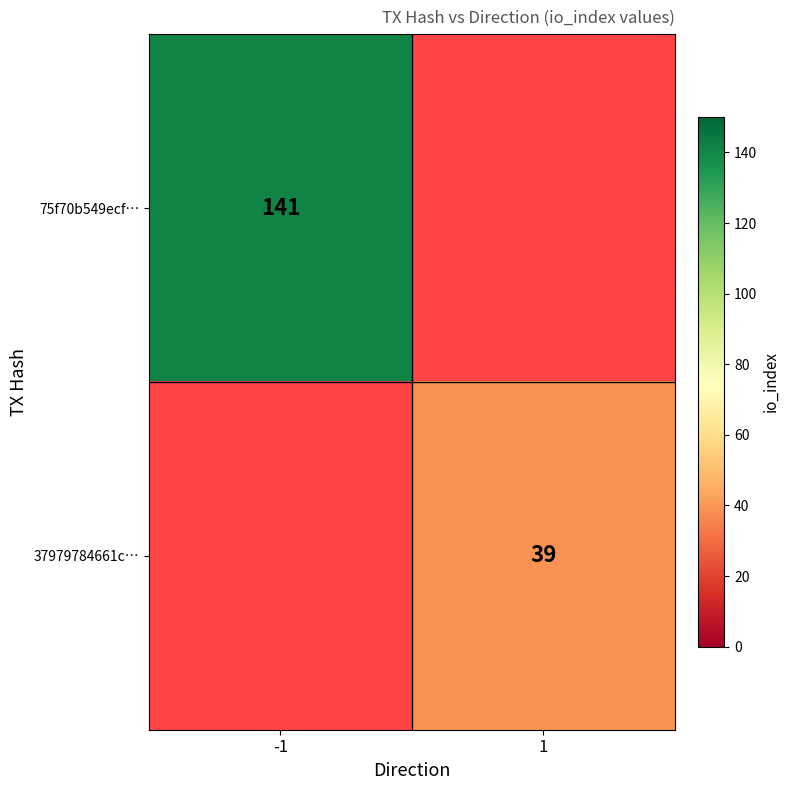

True or false: 75f70b549ecf… has a value of 83 at -1.

False